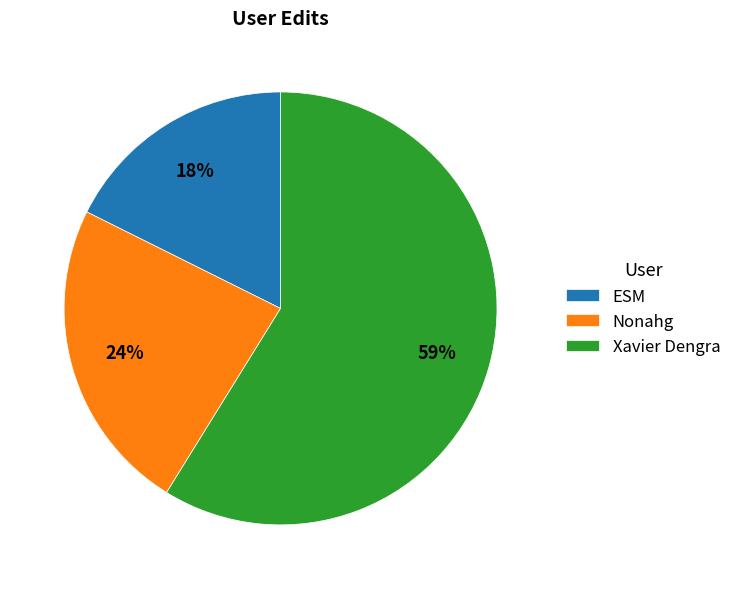

Do Xavier Dengra and ESM together represent more than half of the pie?

Yes